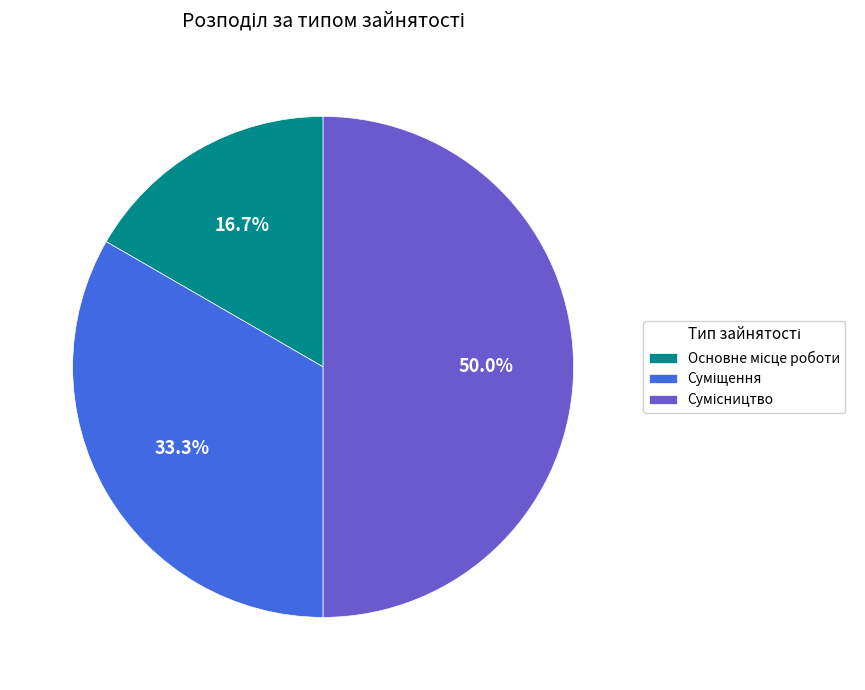

How many segments does this pie chart have?

3